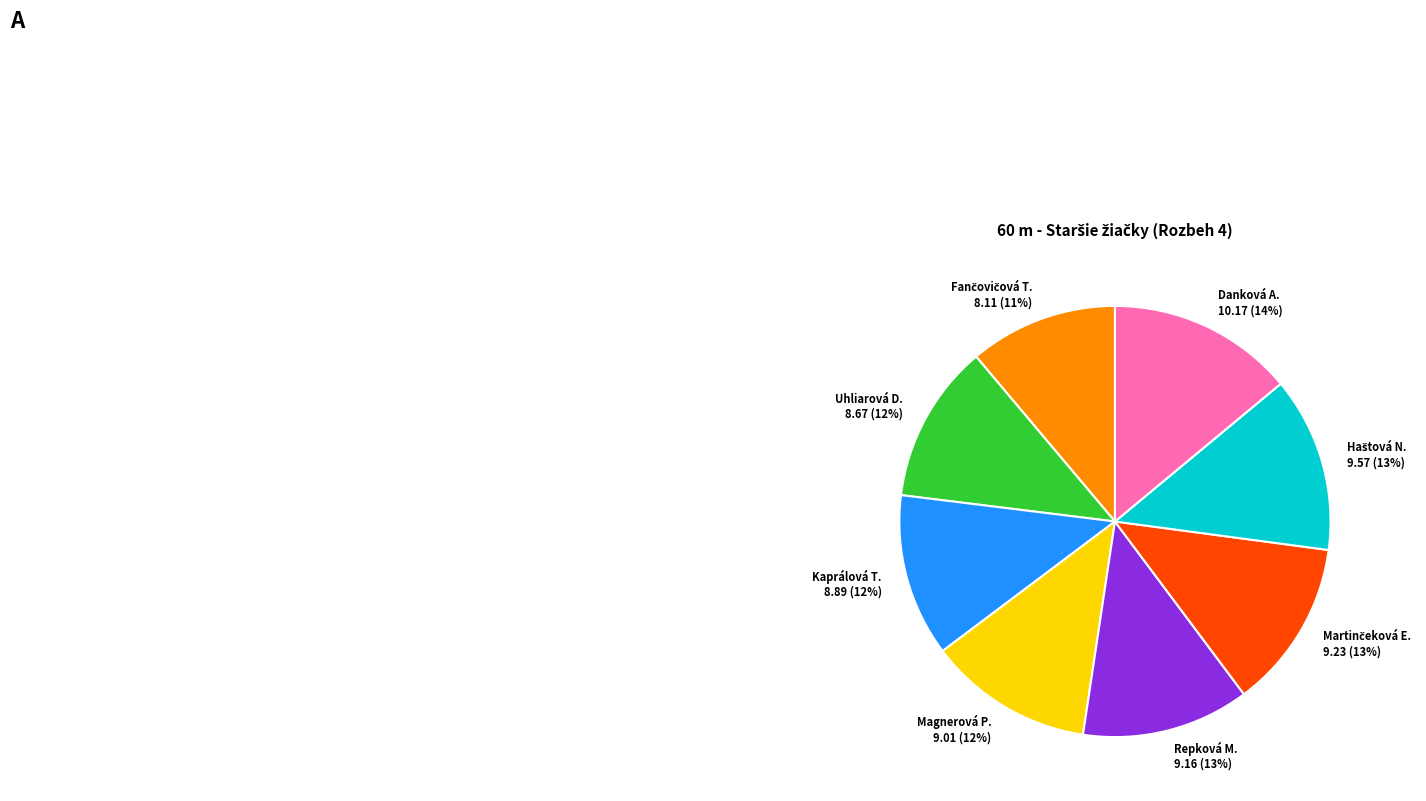

How many slices are in this pie chart?

8